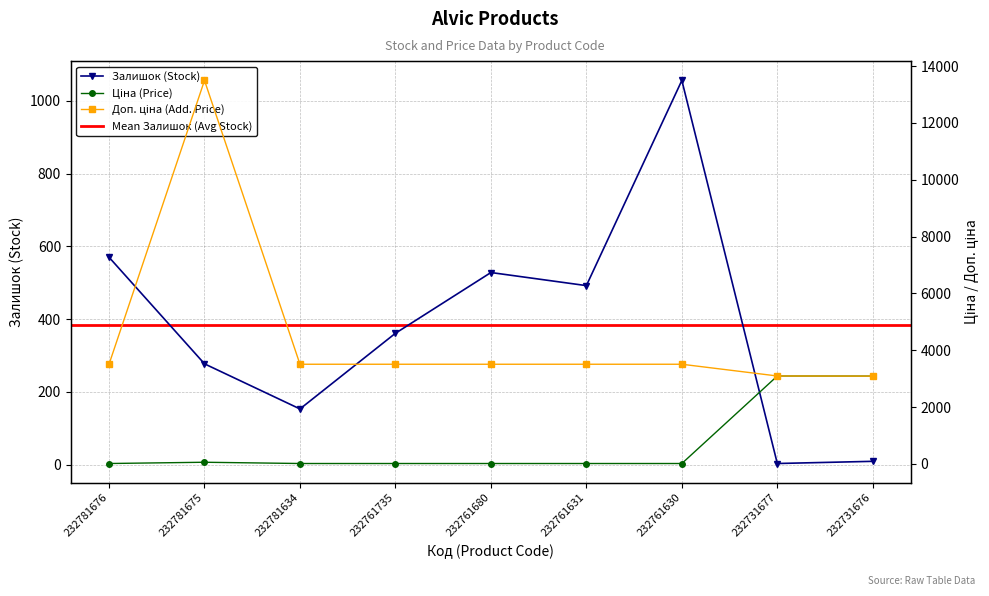

What is the maximum value for Доп. ціна?

13493.2